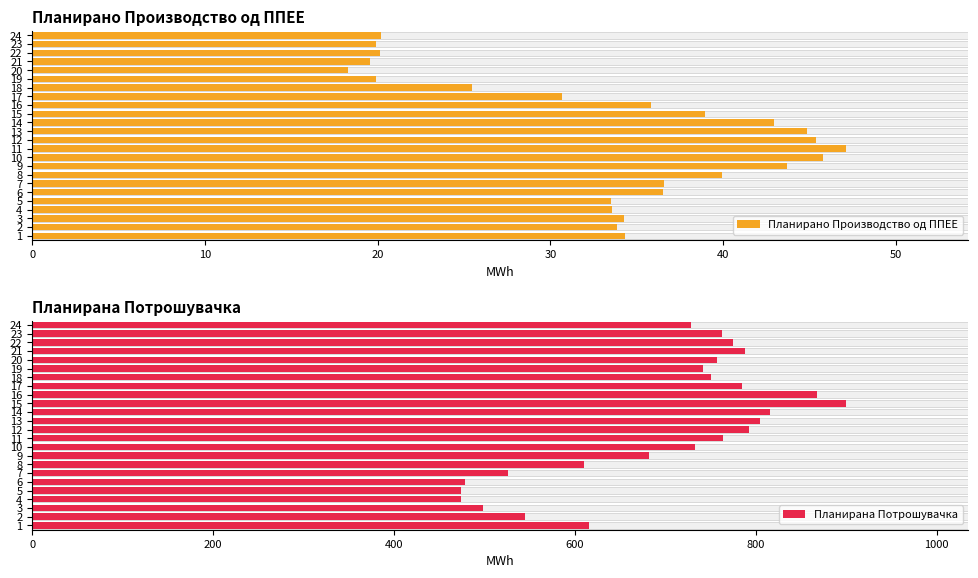

What is the sum of all Планирано Производство од ППЕЕ values?

801.4